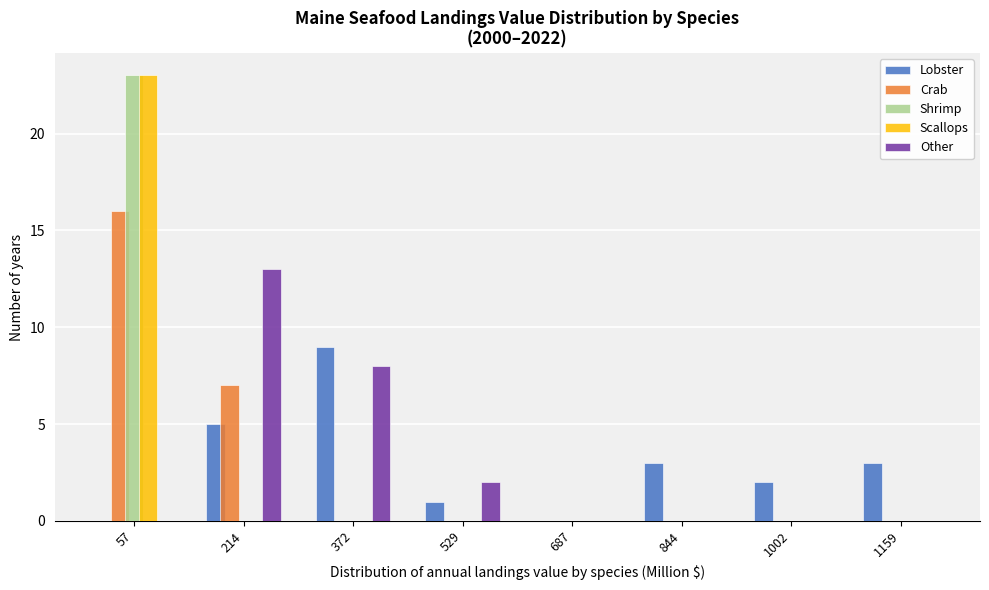

Is it true that Lobster equals 0 at 687?

True